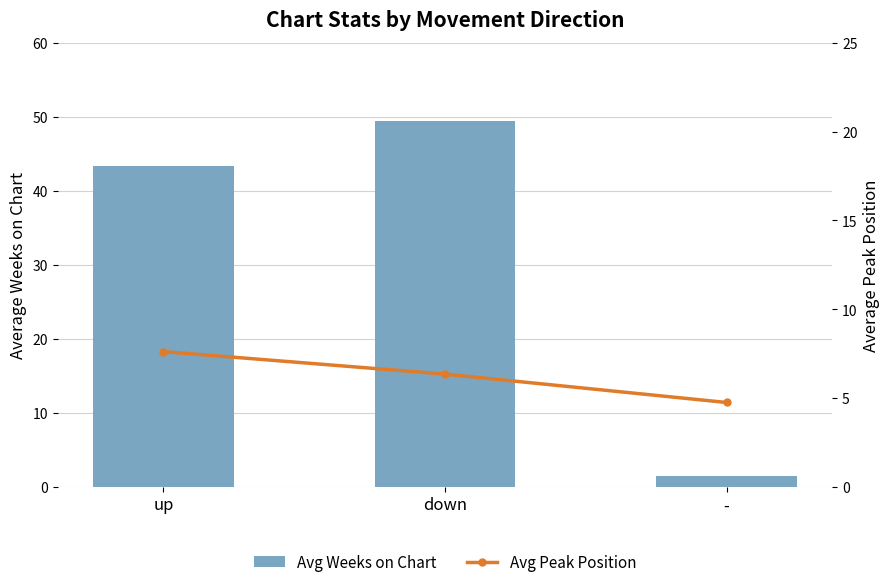

Where is Avg Peak Position nearest to the value 6?

down